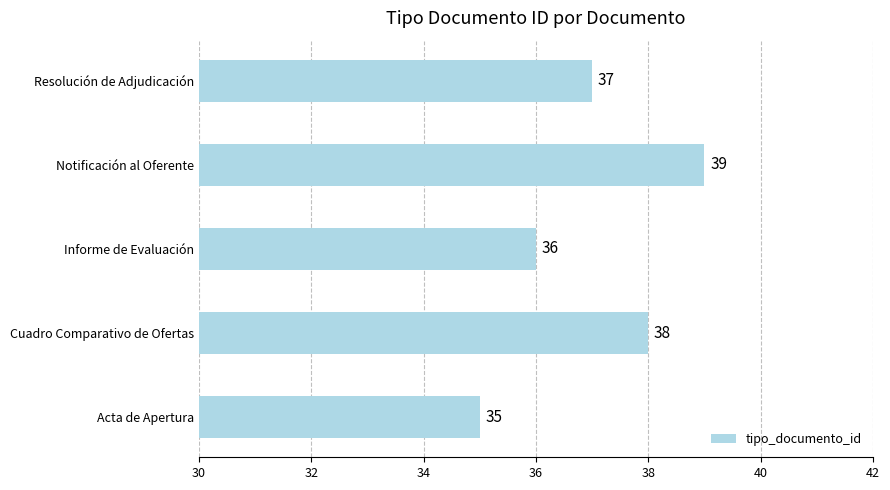

How many data points does each series have?

5